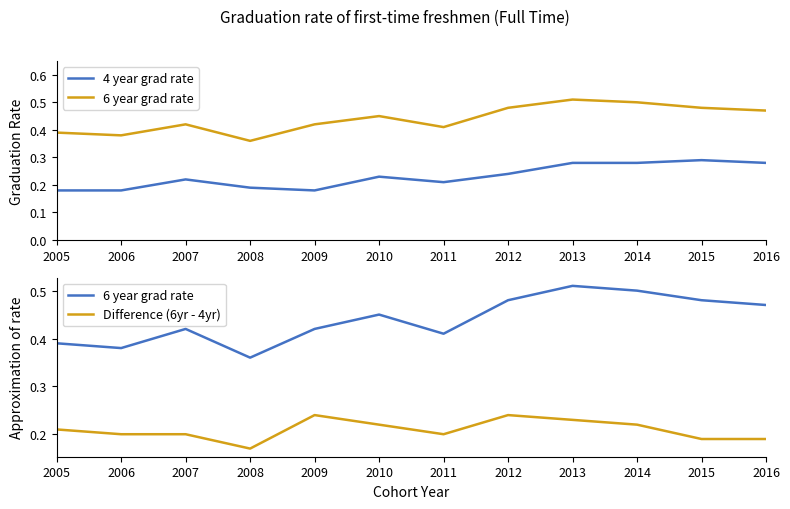

Does the chart display data point markers on the line(s)?

No